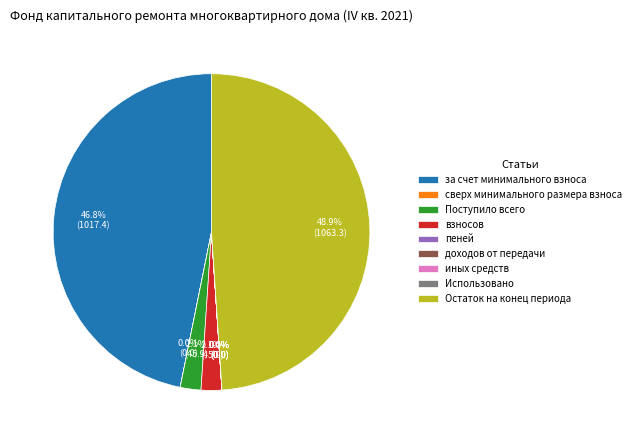

To the nearest percent, what is the difference between the largest and smallest slice percentages?

49%